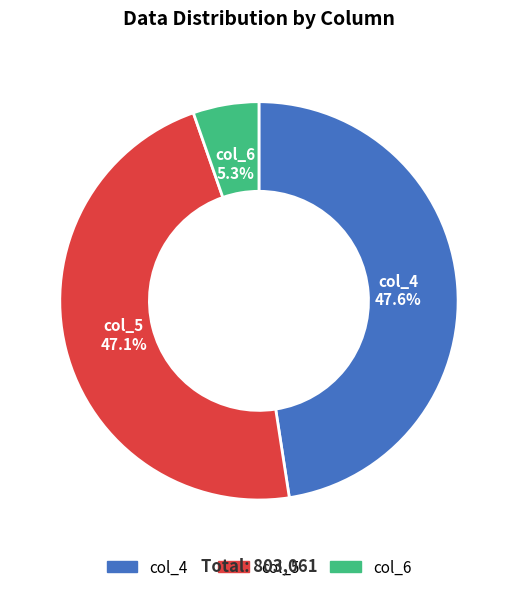

What is the smallest slice in the pie chart?

col_6